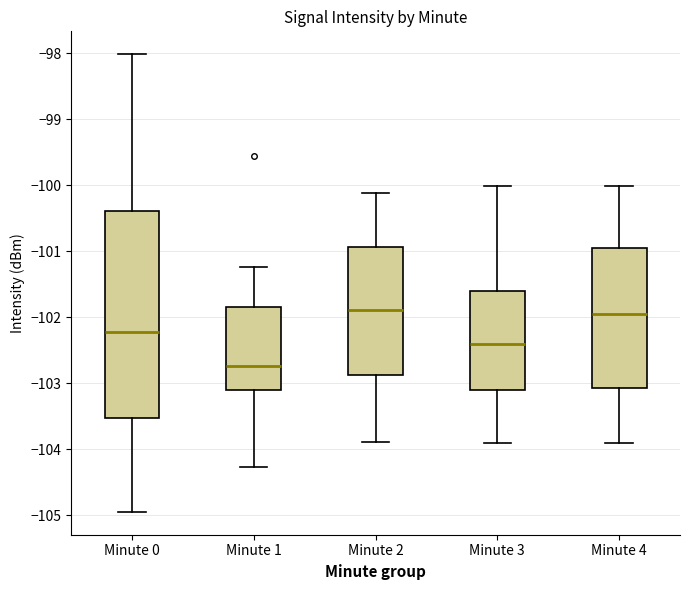

Reading left to right, transcribe this box plot: for each box, give where its median line is, the range the box spans, and where its two whiskers end, as read against the y-axis. The values are not printed on the chart, so give them approximately, as read against the axis.

Minute 0: median -102.2, box -103.5 to -100.4, whiskers -104.9 to -98.0
Minute 1: median -102.7, box -103.1 to -101.8, whiskers -104.3 to -101.2
Minute 2: median -101.9, box -102.9 to -100.9, whiskers -103.9 to -100.1
Minute 3: median -102.4, box -103.1 to -101.6, whiskers -103.9 to -100.0
Minute 4: median -102.0, box -103.1 to -100.9, whiskers -103.9 to -100.0